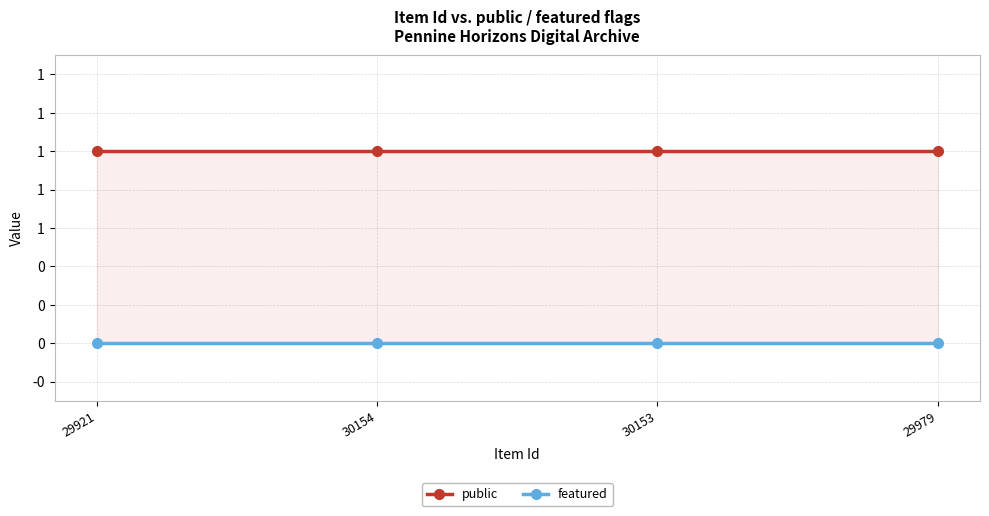

At which category is the sum across all series the highest?

29921